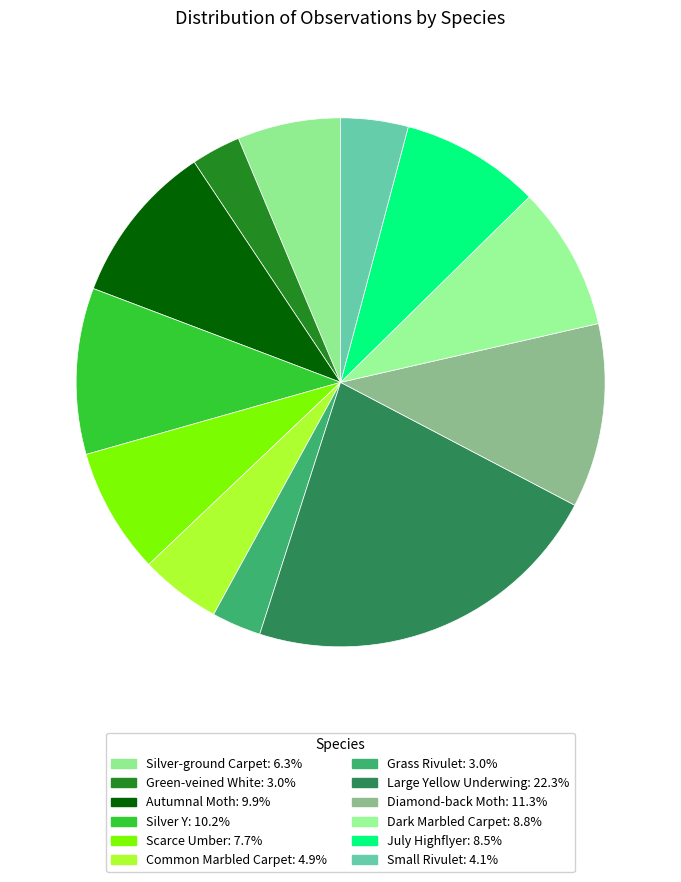

Is the sum of Common Marbled Carpet and Large Yellow Underwing greater than half?

No